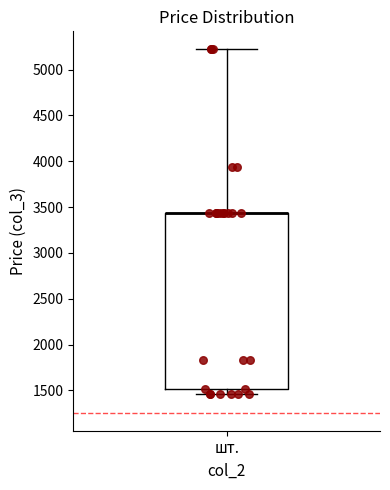

Transcribe this box plot: give where the median line is, the range the box spans, and where the two whiskers end, as read against the y-axis. The values are not printed on the chart, so give them approximately, as read against the axis.

median 3450 (drawn on the box's upper edge), box 1500 to 3450, whiskers 1450 to 5200